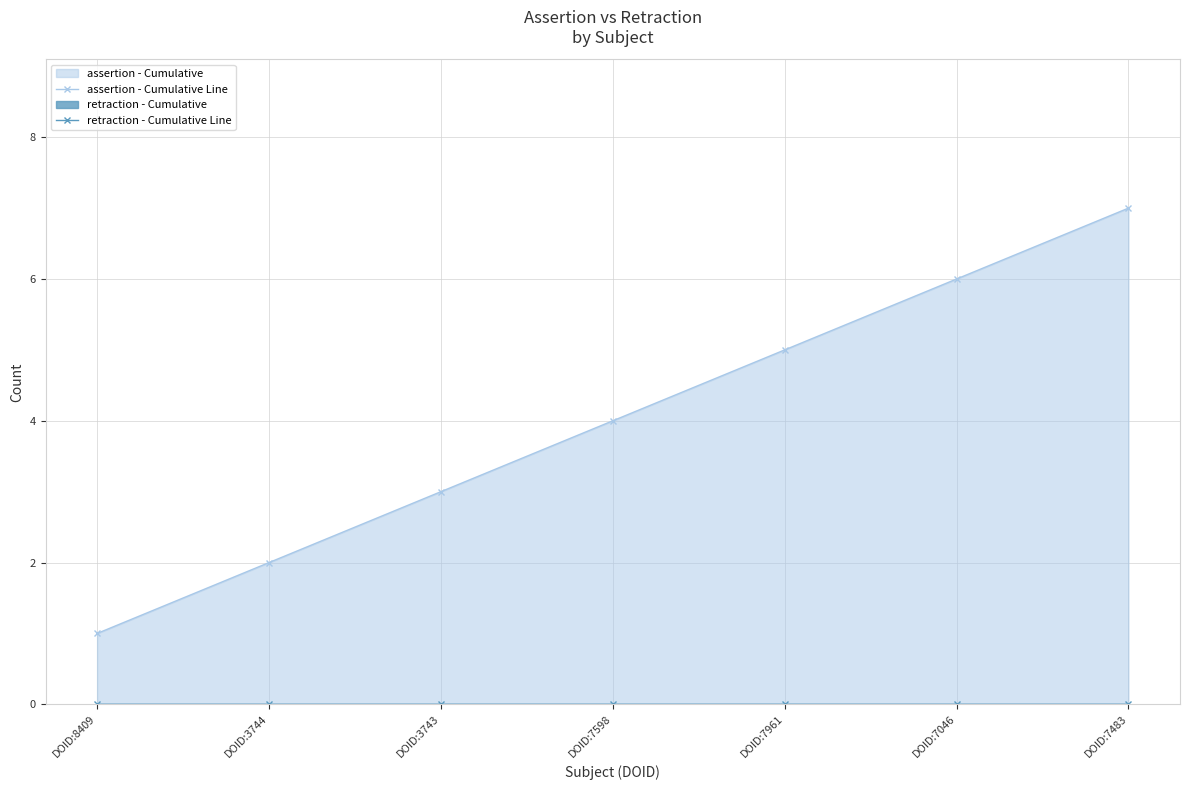

What is the average value of the assertion - Cumulative Line series?

4